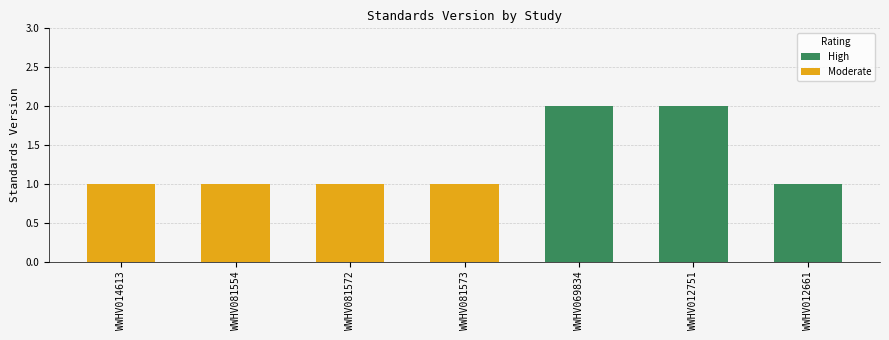

Reading right to left, list all the values displayed in this chart.

WWHV012661=1	WWHV012751=2	WWHV069834=2	WWHV081573=1	WWHV081572=1	WWHV081554=1	WWHV014613=1